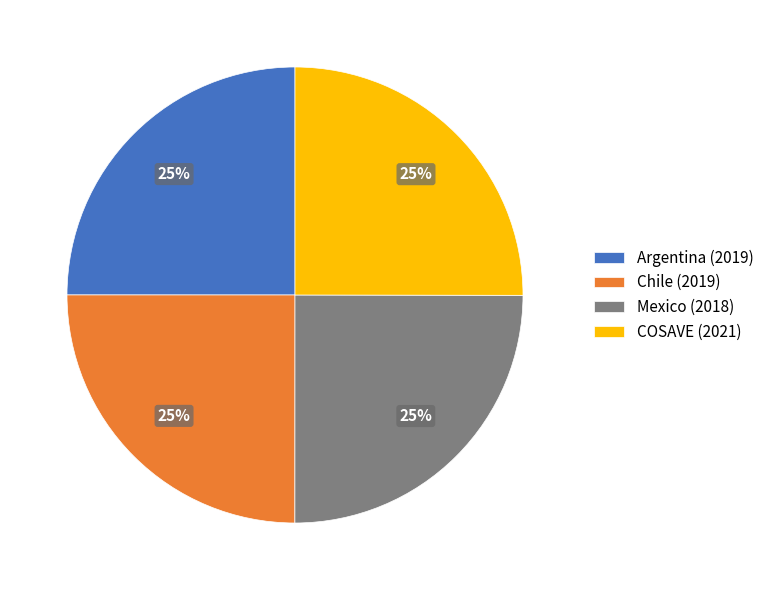

What is the ratio of the value at COSAVE (2021) to the value at Argentina (2019)?

1.0